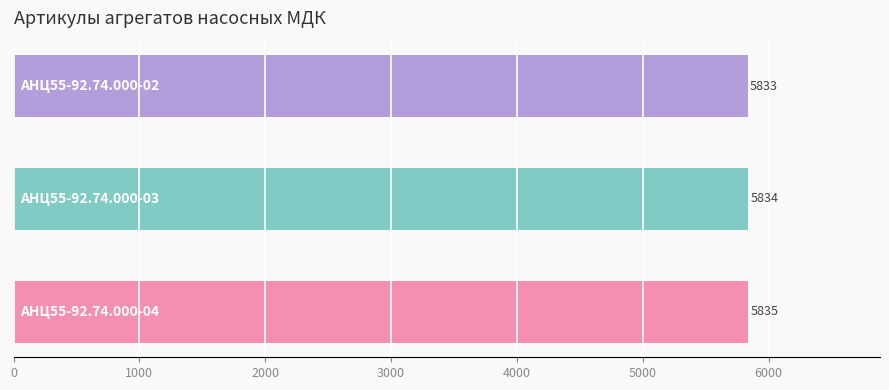

Count the number of data series in this chart.

1